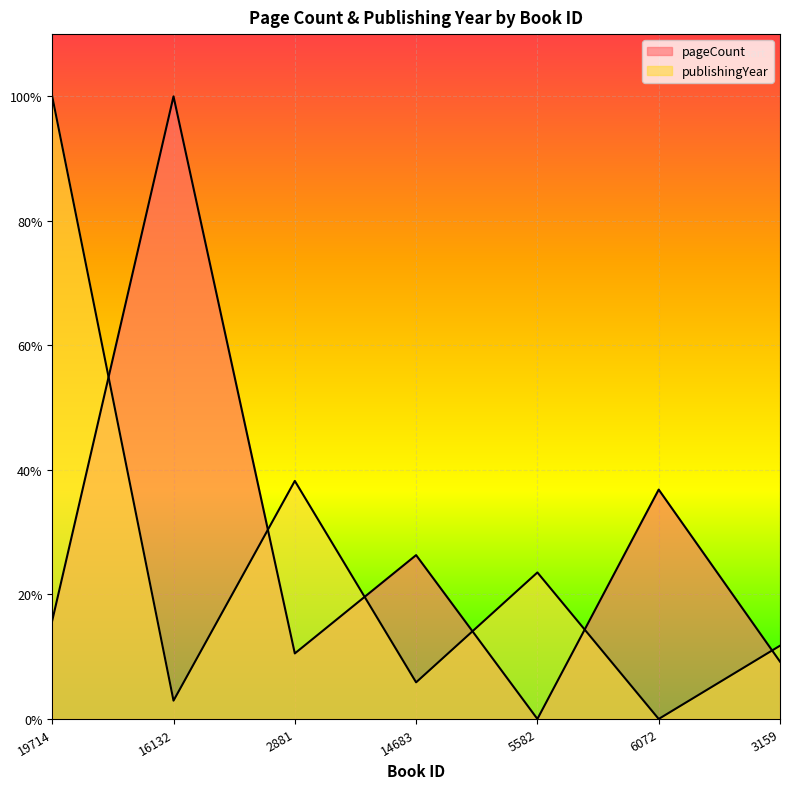

How many interior local valleys does the publishingYear series have?

3